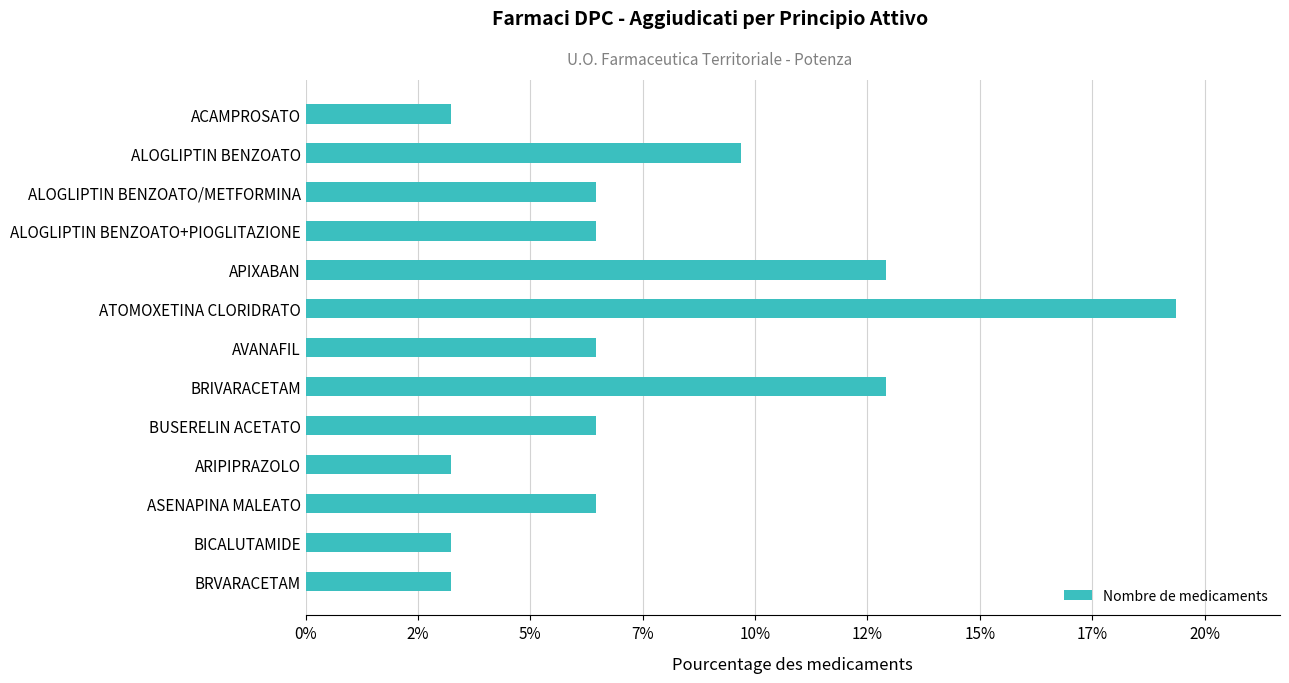

What is the maximum value shown in the chart?

19.4